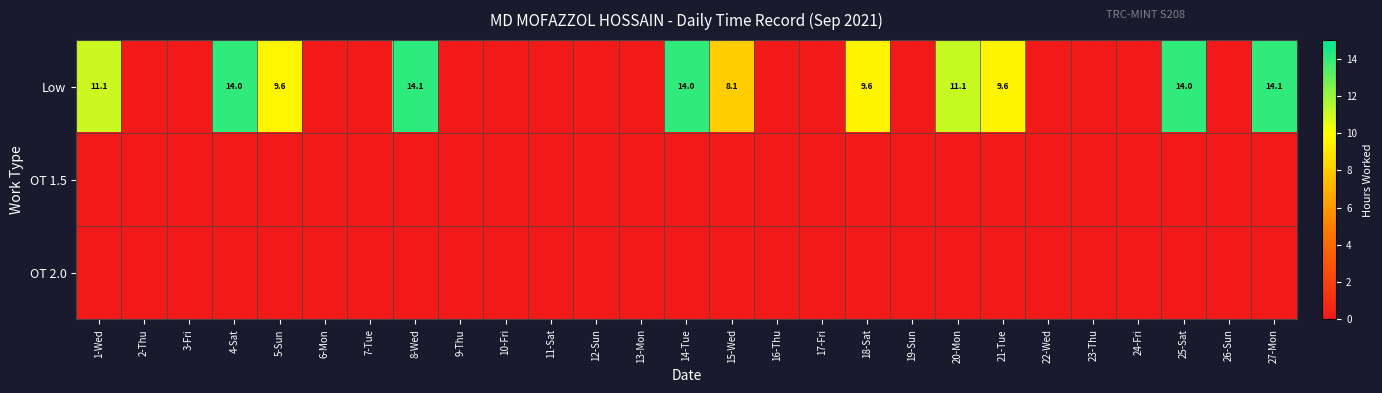

What is the spread (max minus min) of values at 4-Sat?

14.0